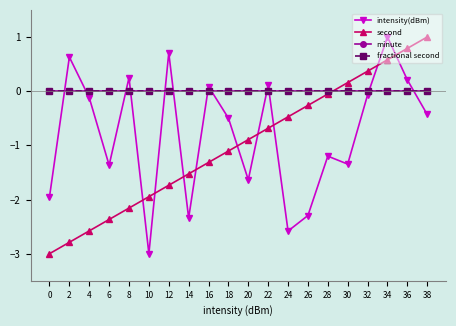

After their last crossing, which series has the higher values: second or minute?

second